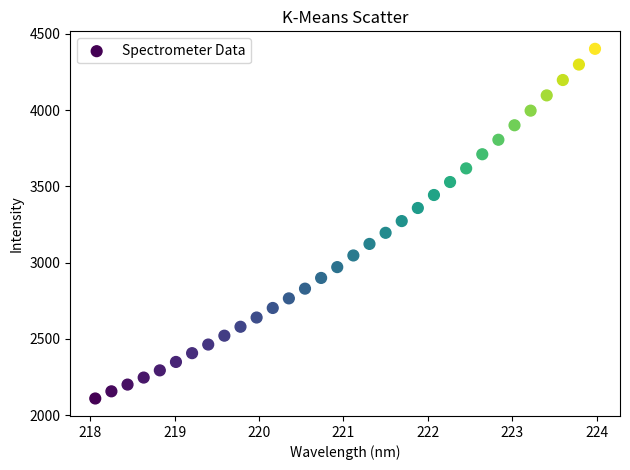

What is the range of X values (max minus min)?

5.9